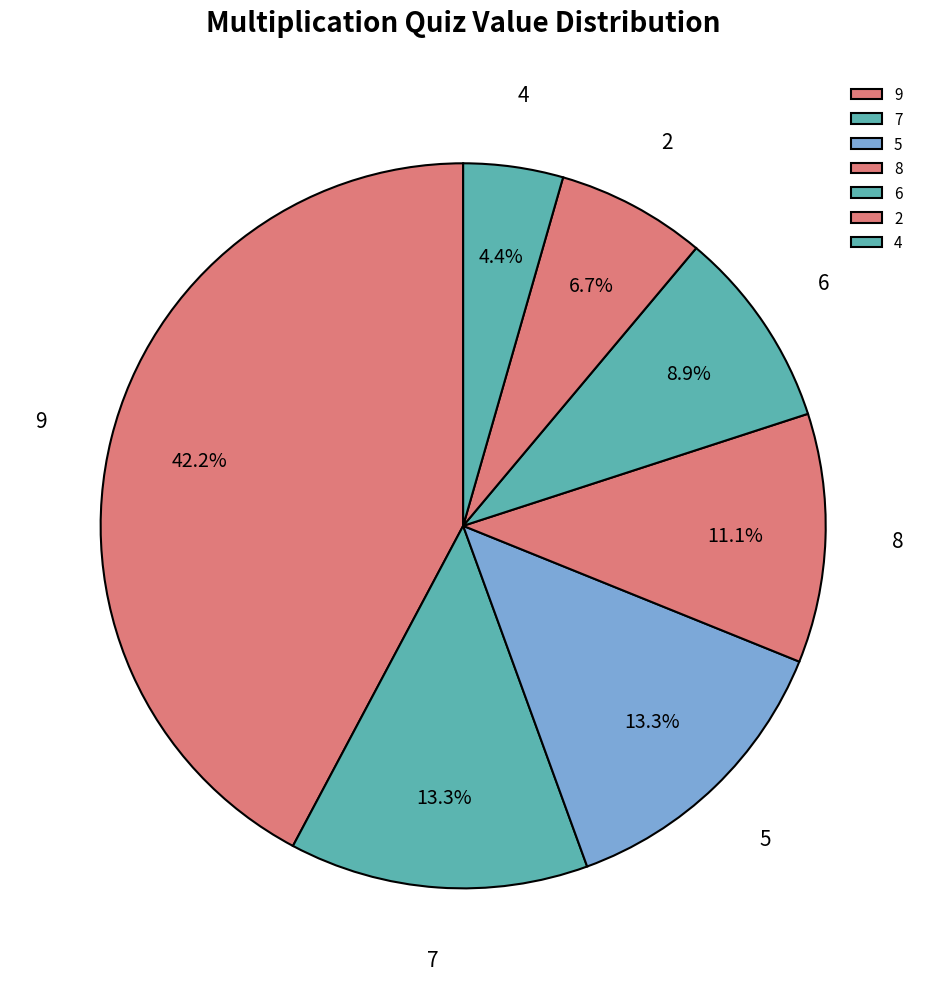

Do 9 and 7 together represent more than half of the pie?

Yes